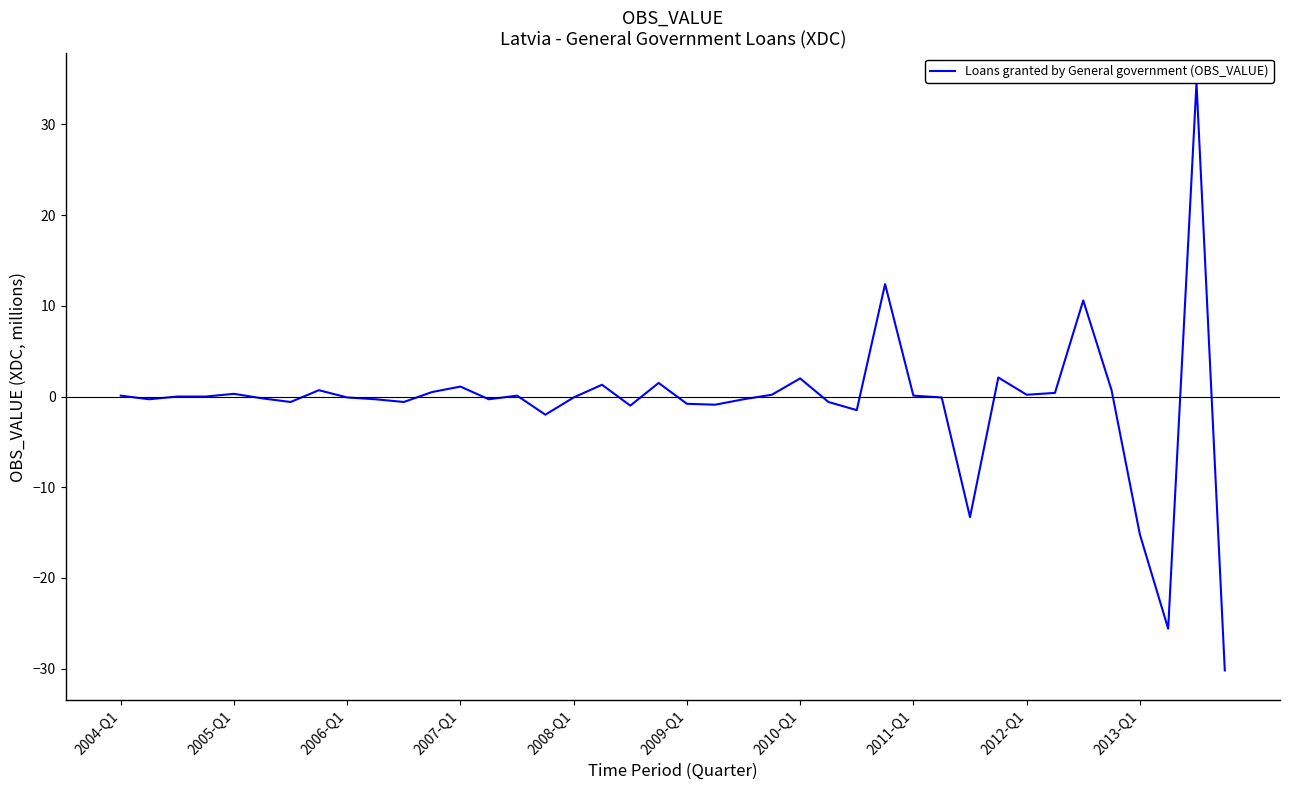

What is the sum of the values at 22 and 39?

-30.5